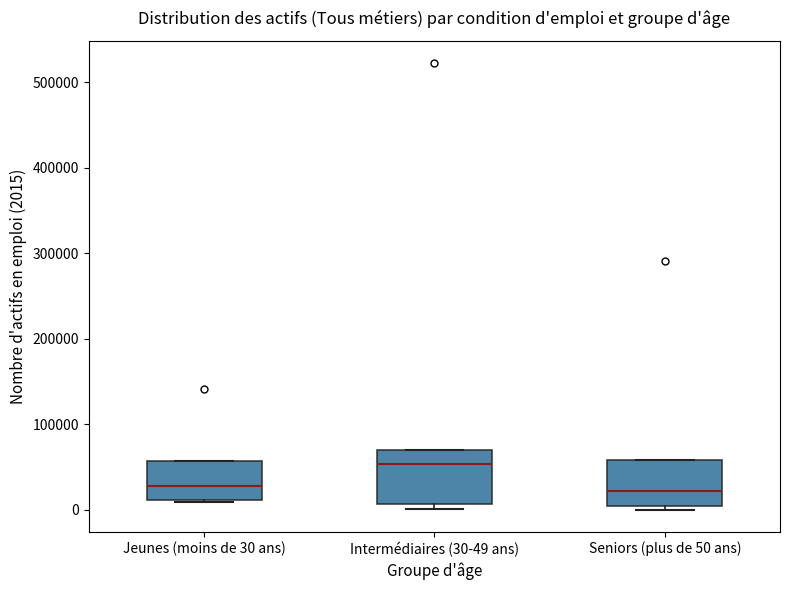

Reading left to right, transcribe this box plot: for each box, give where its median line is, the range the box spans, and where its two whiskers end, as read against the y-axis. The values are not printed on the chart, so give them approximately, as read against the axis.

Jeunes (moins de 30 ans): median 30000, box 10000 to 60000, whiskers 10000 to 60000
Intermédiaires (30-49 ans): median 50000, box 10000 to 70000, whiskers 0 to 70000
Seniors (plus de 50 ans): median 20000, box 0 to 60000, whiskers 0 (just below the box's lower edge) to 60000